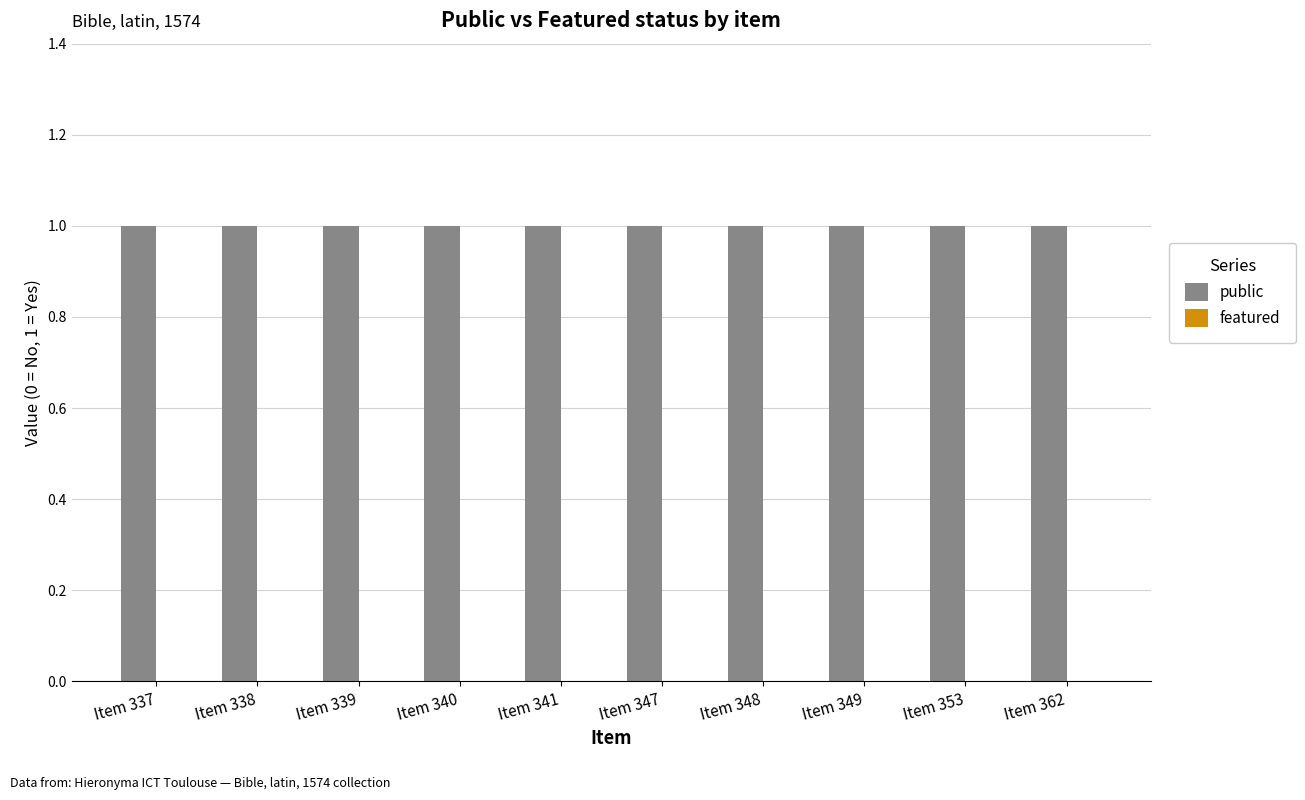

Where is public nearest to the value 1?

Item 337